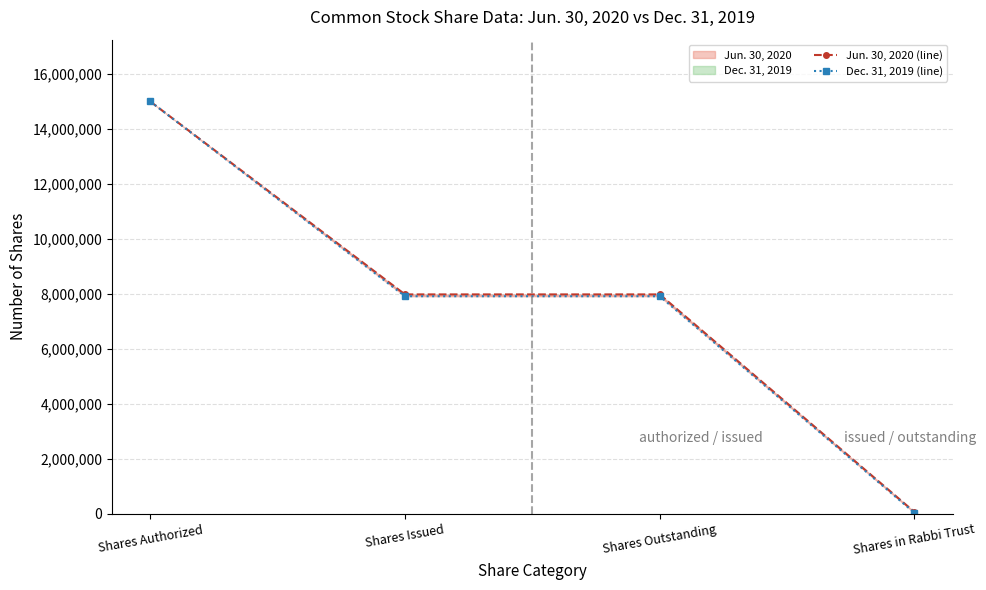

Reading left to right, transcribe all the data shown in this chart.

Jun. 30, 2020 (line): Shares Authorized=15000000	Shares Issued=7977019	Shares Outstanding=7977019	Shares in Rabbi Trust=58690
Dec. 31, 2019 (line): Shares Authorized=15000000	Shares Issued=7910804	Shares Outstanding=7910804	Shares in Rabbi Trust=27069